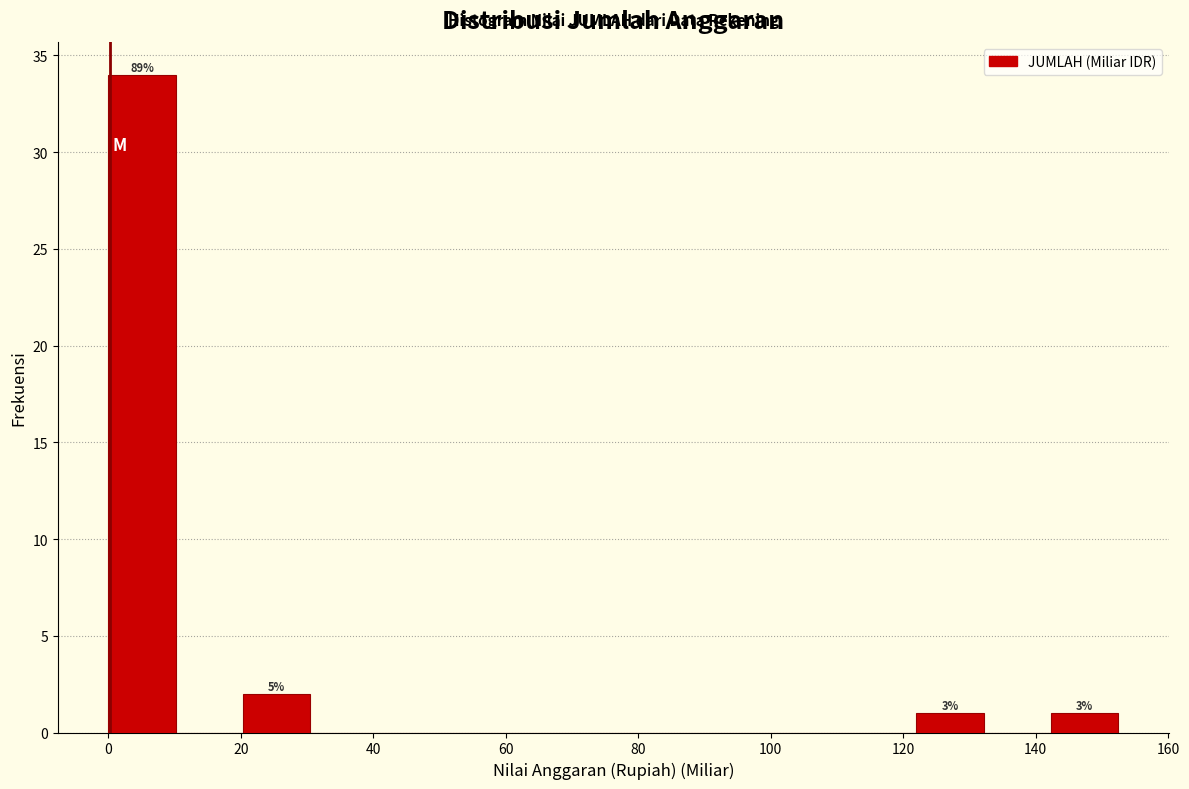

Which range on the x-axis has the tallest bar?

0 to 10